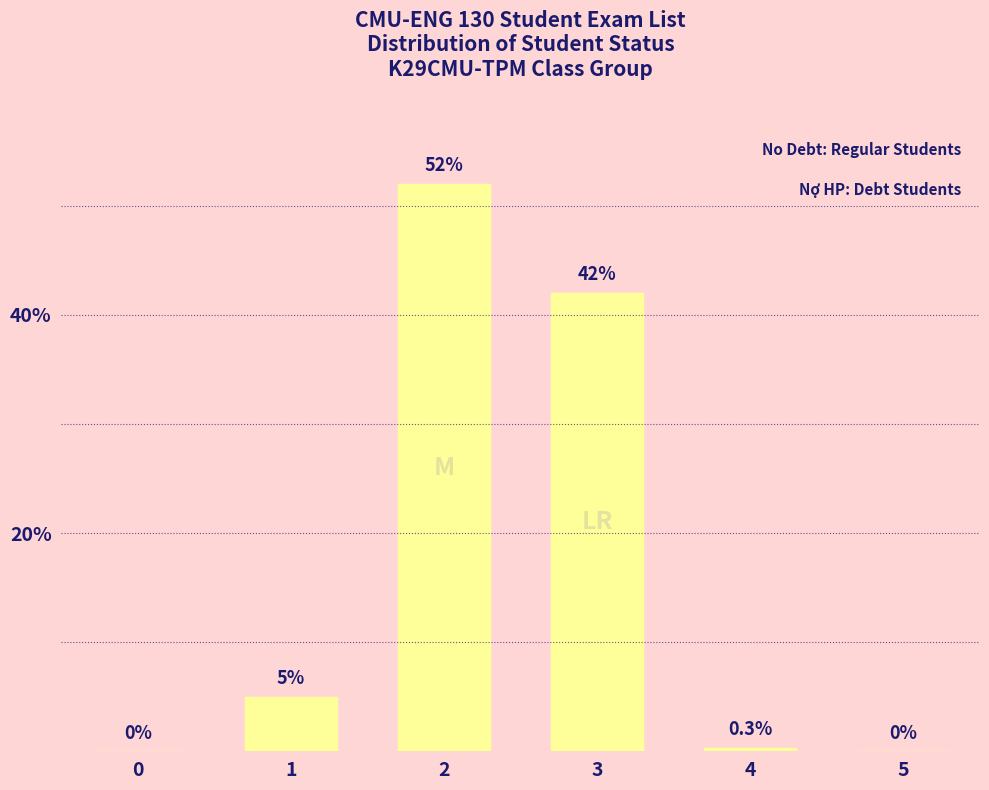

What is the maximum value shown in the chart?

52.0